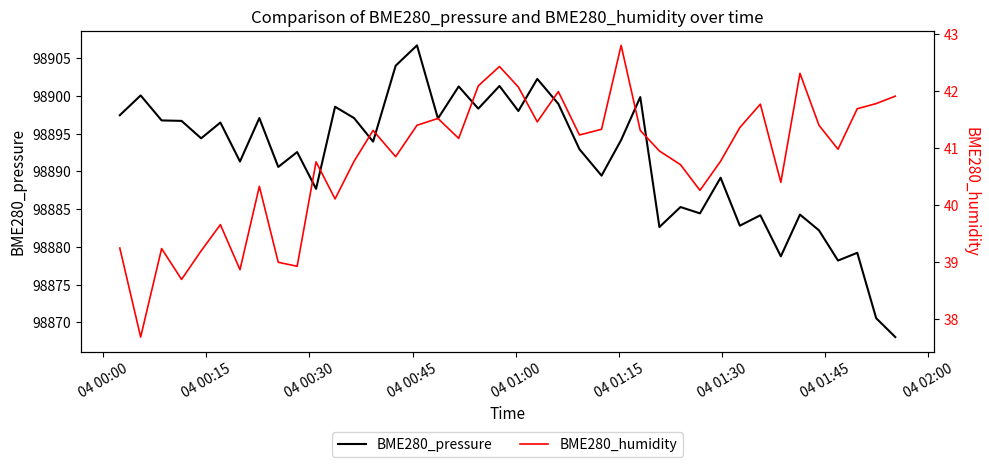

How many interior local peaks does the BME280_humidity series have?

11